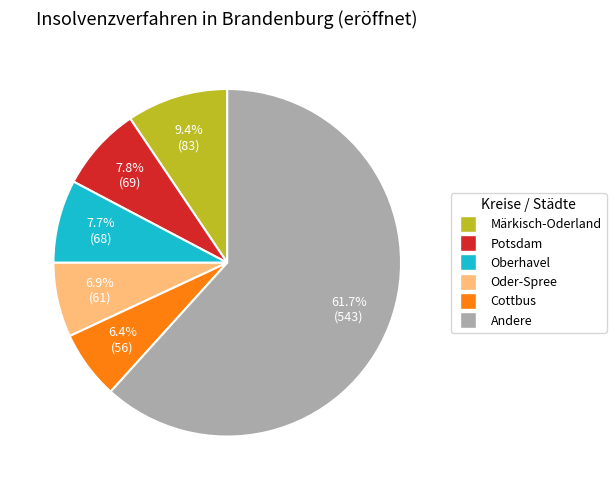

Does any single category account for the majority?

Yes